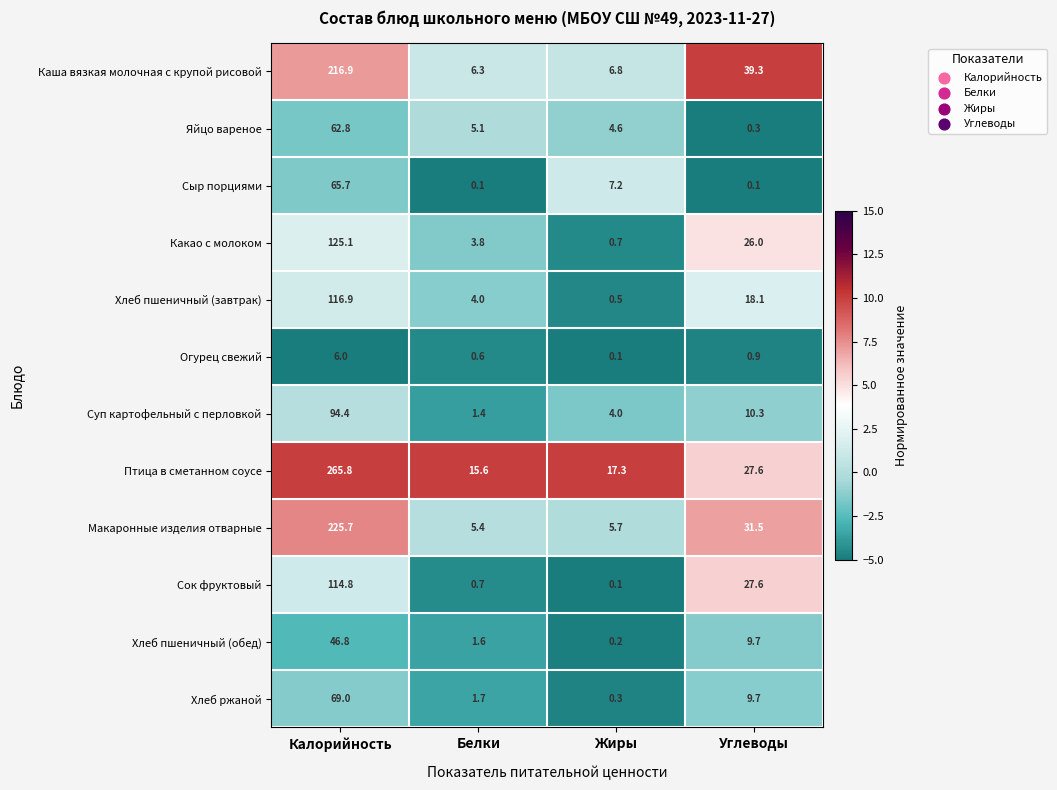

What is the lowest value of the Яйцо вареное series?

0.3